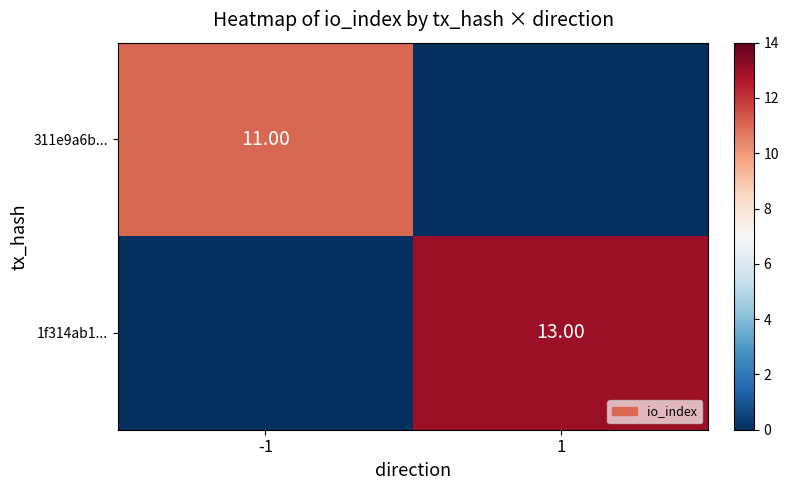

What is the difference between the highest and lowest values at -1?

11